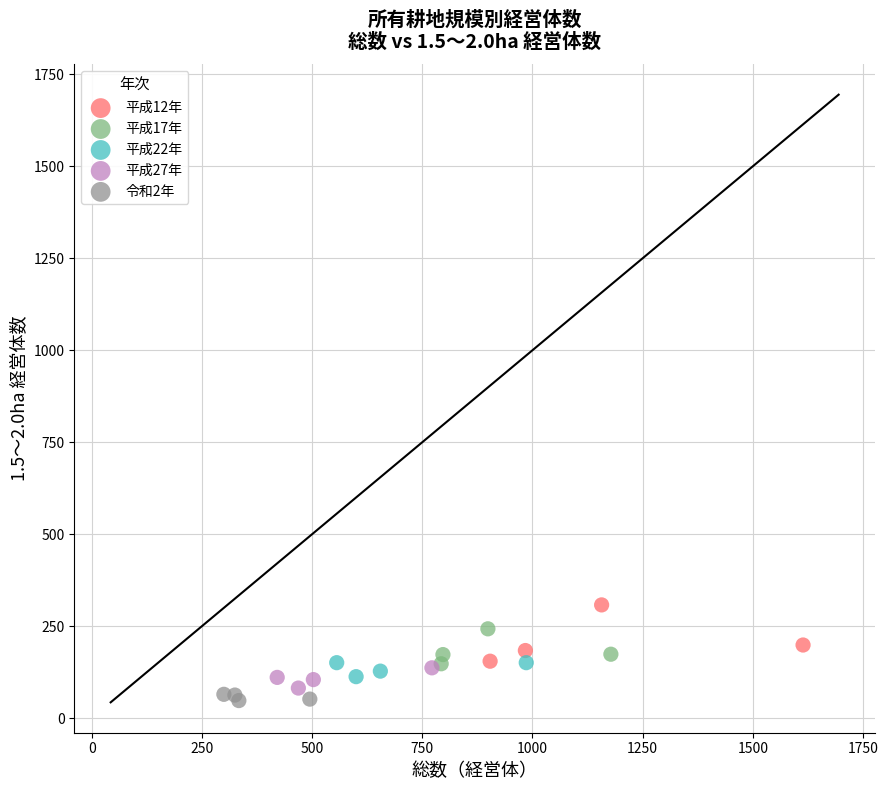

Which series reaches the maximum Y coordinate?

平成12年